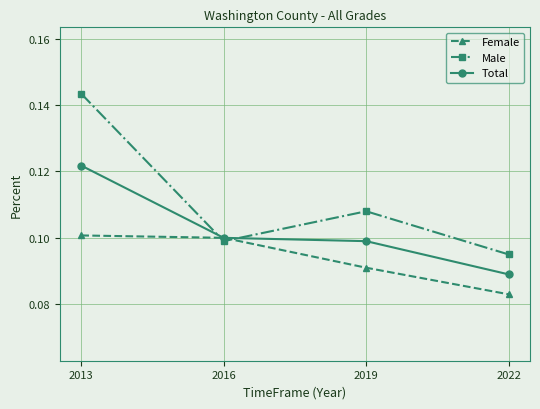

Which category has the lowest value in the Female series?

2022